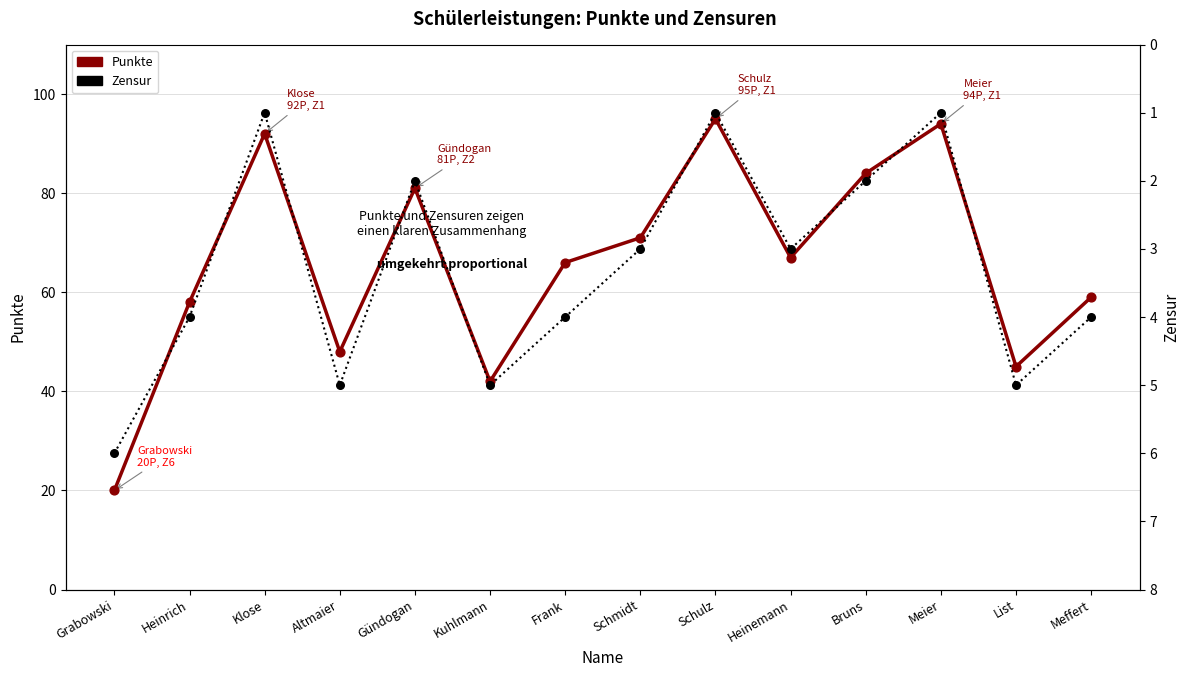

At which category is the sum across all series the highest?

Schulz